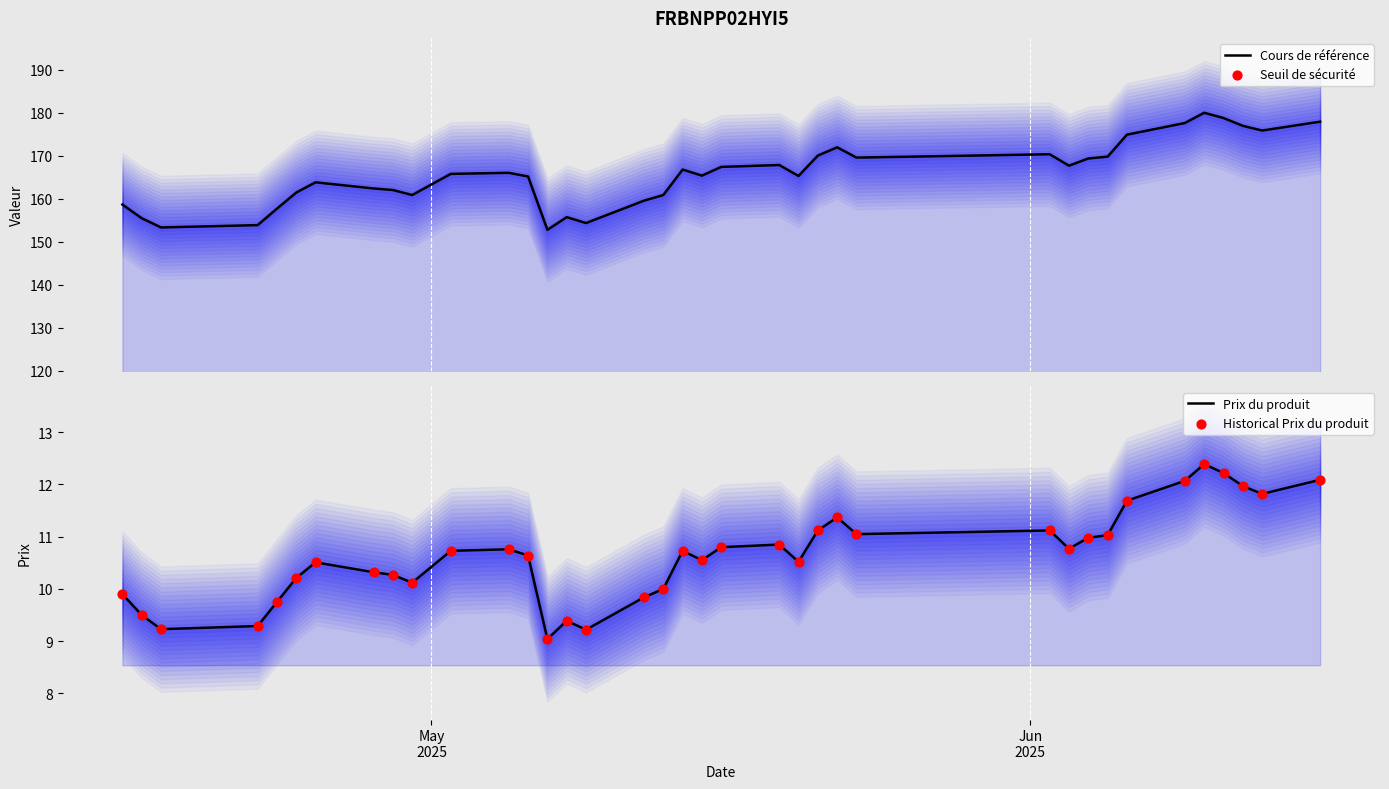

At how many categories does at least one series exceed 171?

8